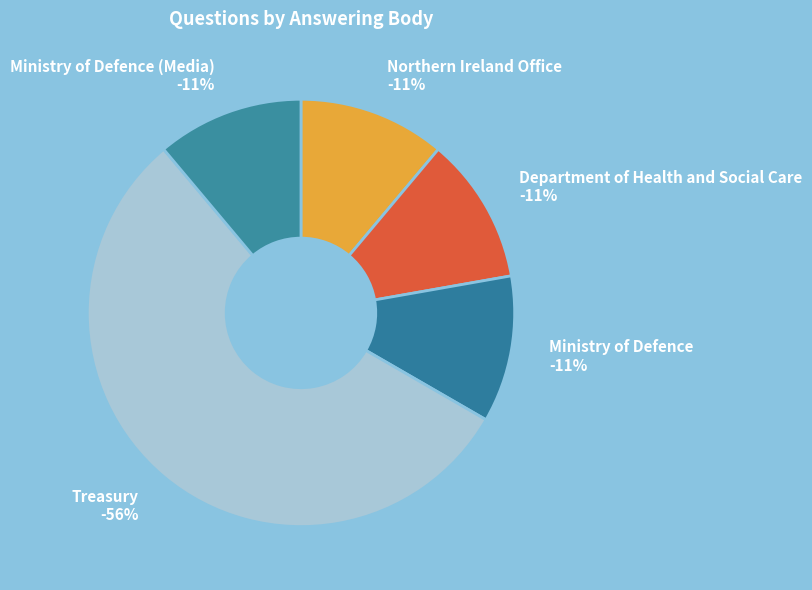

Is it true that Ministry of Defence (Media) is 24% of the pie?

False